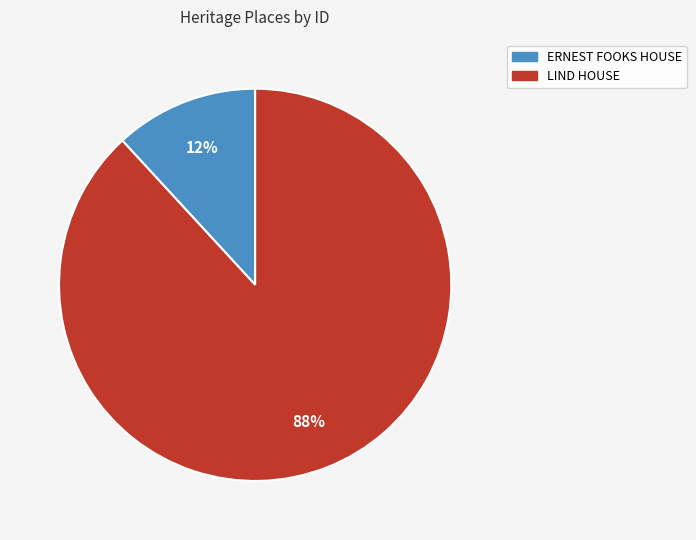

Is it true that ERNEST FOOKS HOUSE is 12% of the pie?

True